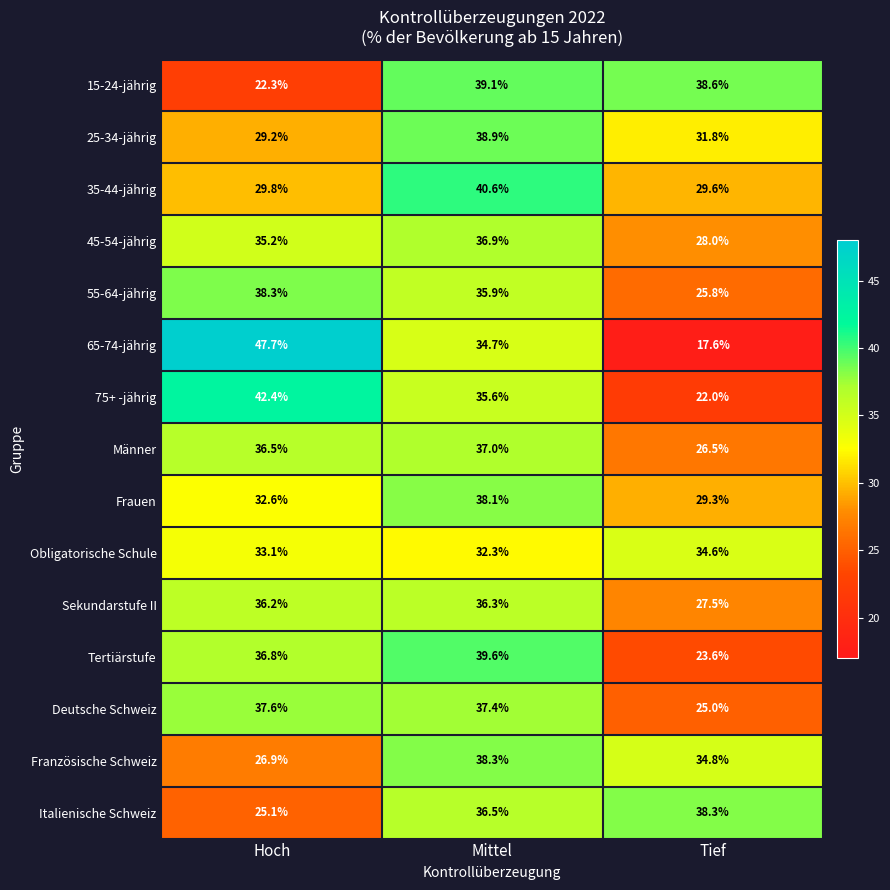

Which series changed the most between Hoch and Tief?

65-74-jährig